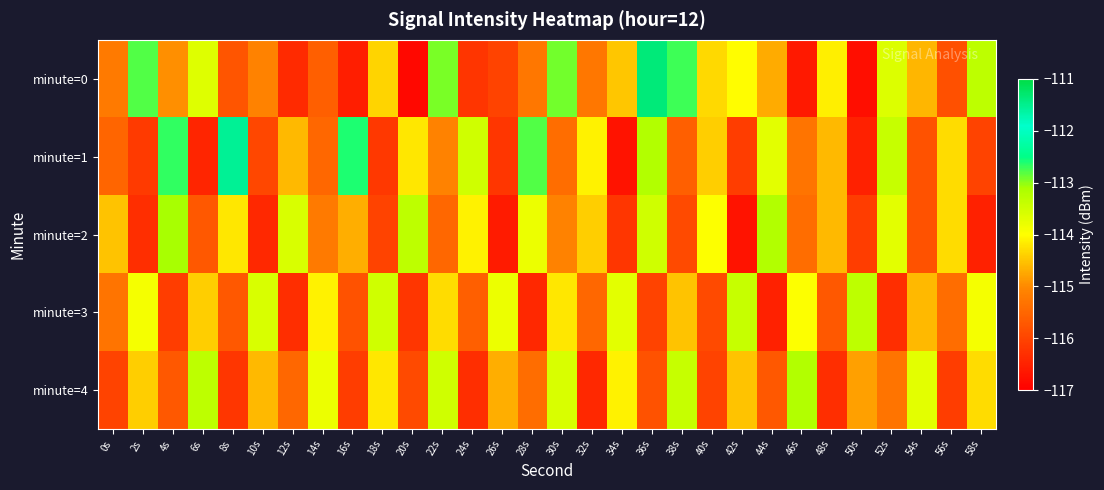

Between 8s and 2s, which is larger?

2s